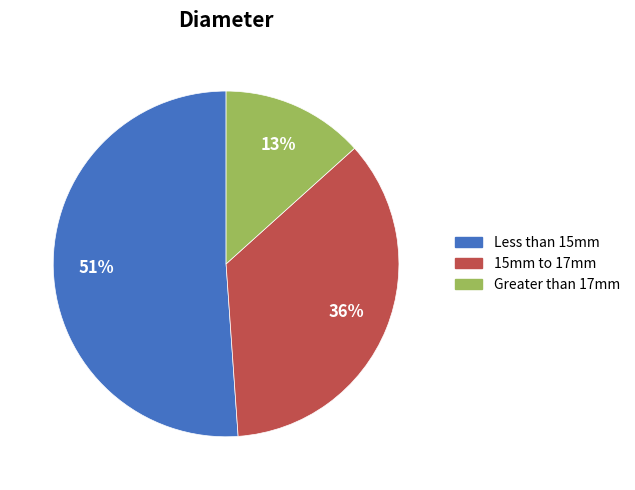

To the nearest percent, what is the difference between the largest and smallest slice percentages?

38%